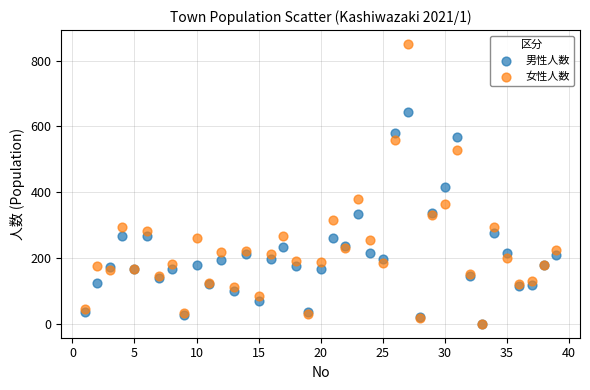

In the 女性人数 series, what Y value is closest to 425?

378